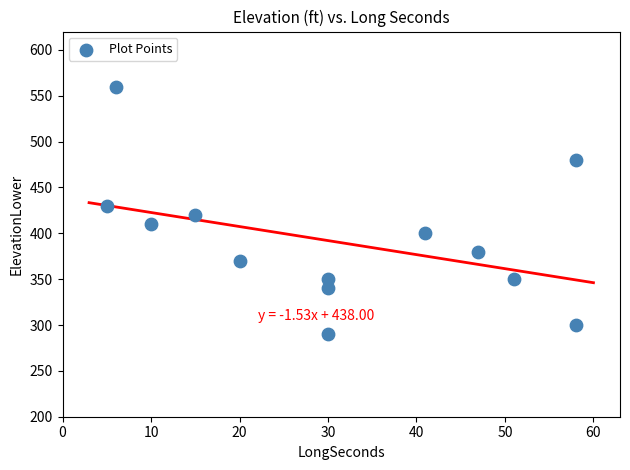

What is the range of Y values (max minus min)?

270